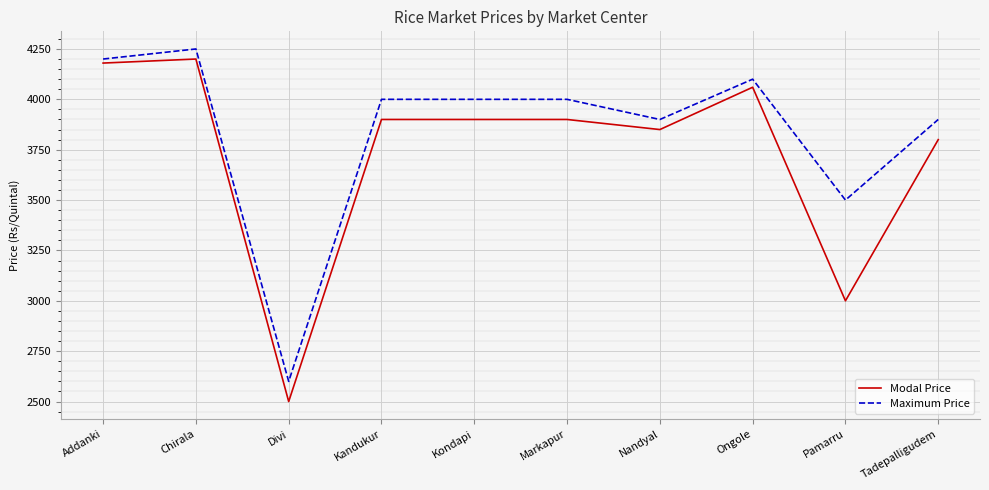

Where is Maximum Price nearest to the value 3425?

Pamarru